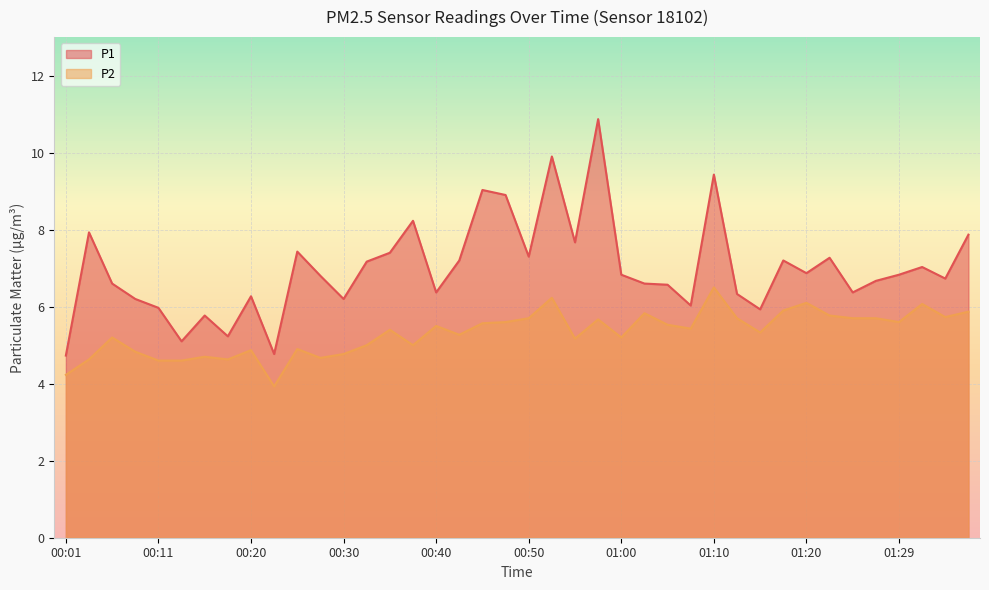

At how many categories does at least one series exceed 5?

38